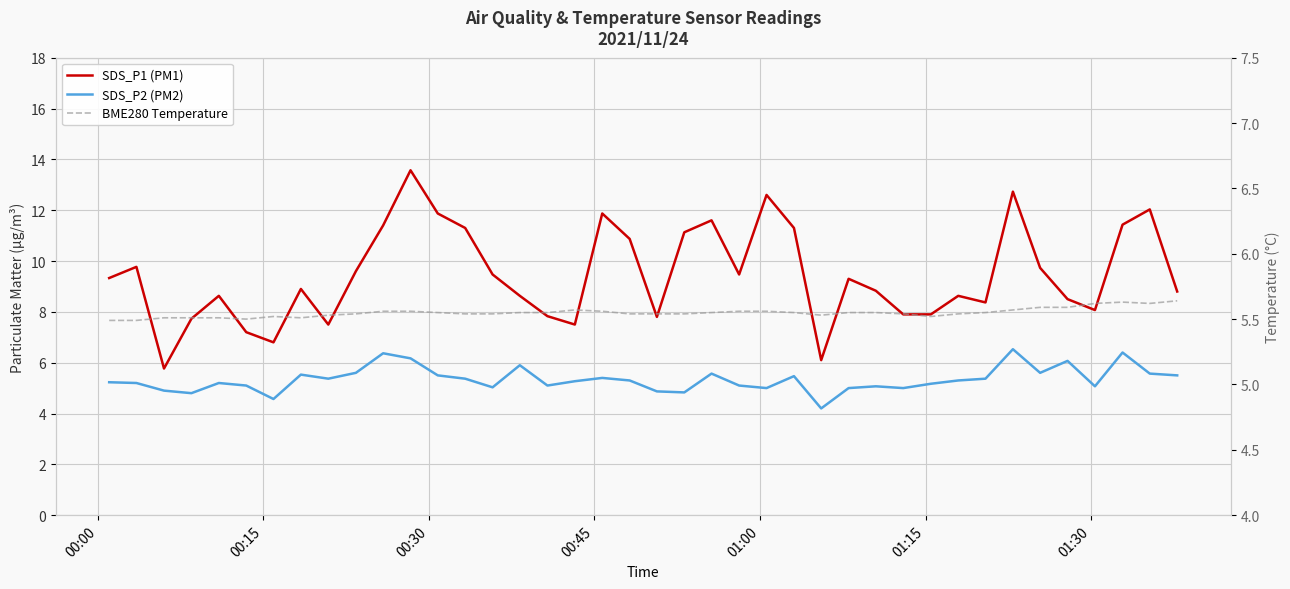

What is the difference between the maximum and minimum values in the SDS_P2 (PM2) series?

2.3